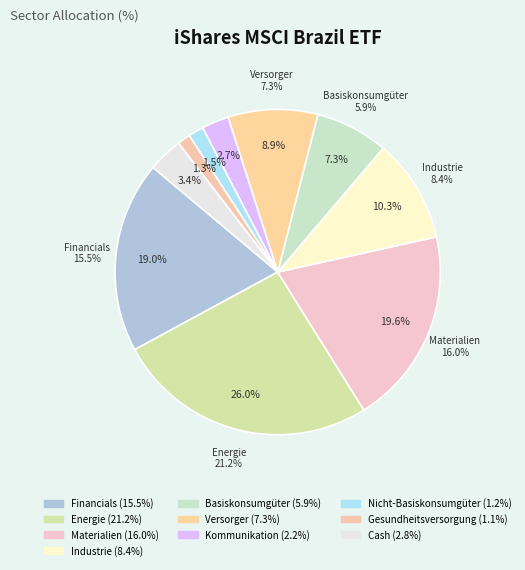

To the nearest percent, what percentage of the pie is Kommunikation?

3%